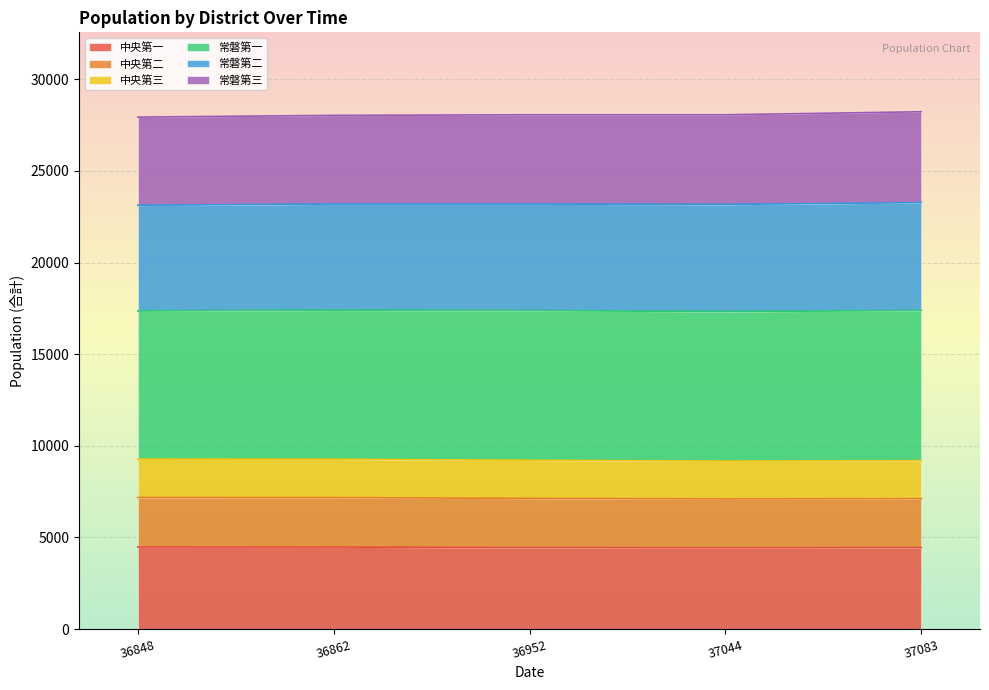

What is the approximate value of 中央第一 at 37083?

4447